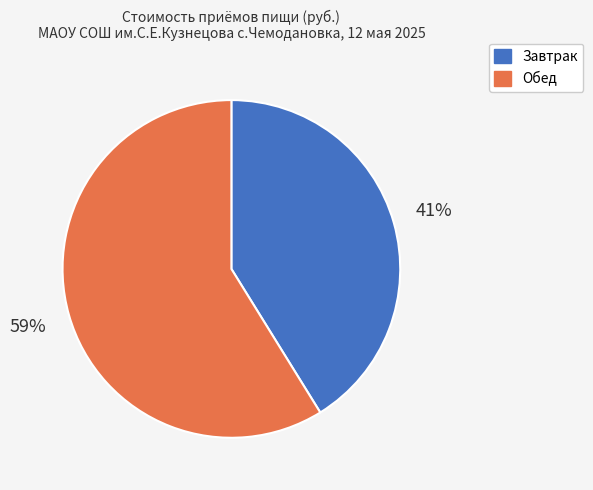

True or false: Обед accounts for 59% of the total.

True